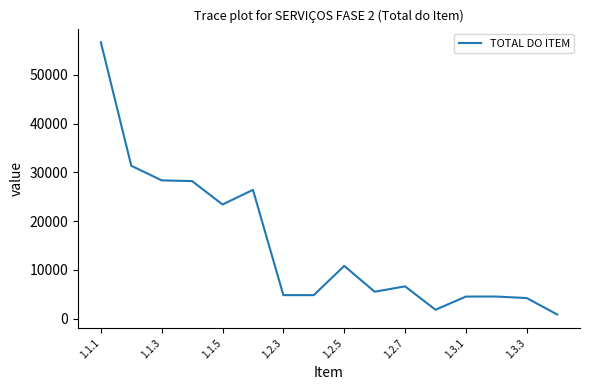

What is the difference between the maximum and minimum values?

55870